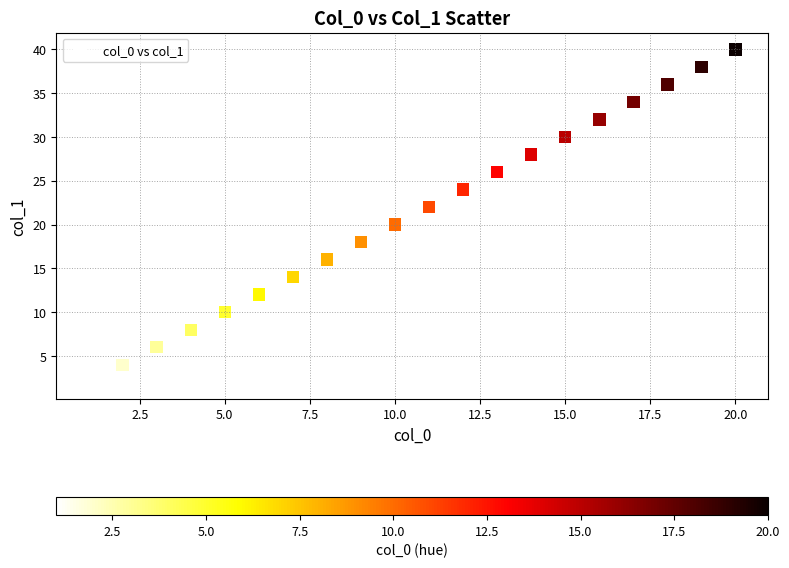

What is the range of X values (max minus min)?

19